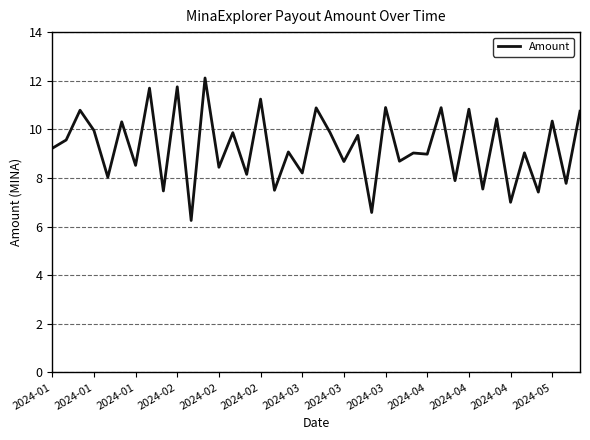

What is the greatest value displayed?

12.1